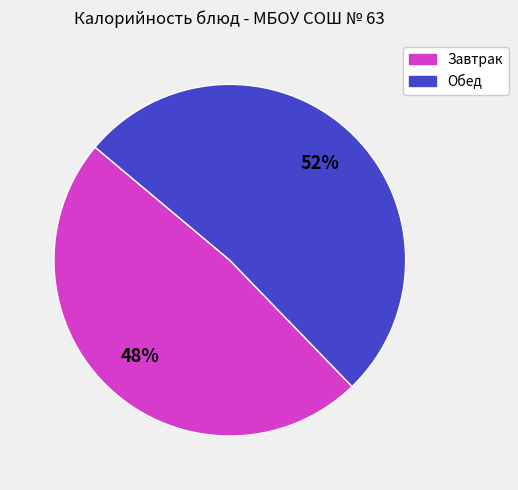

To the nearest percent, what is the average slice percentage?

50%